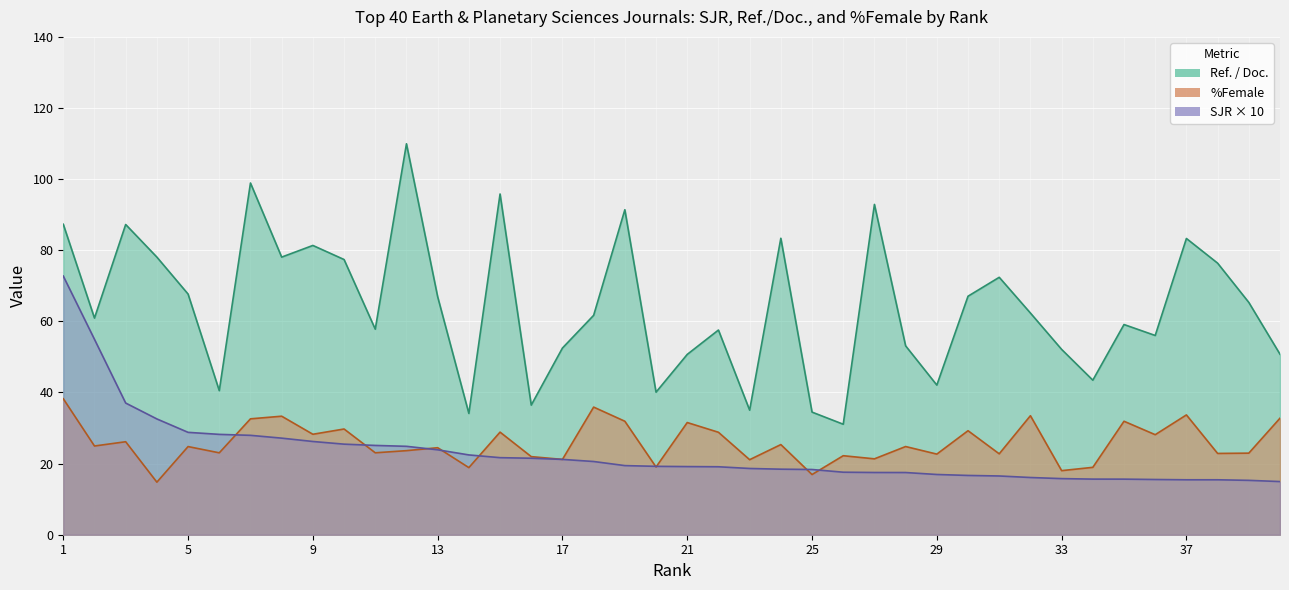

What is the sum of the Ref. / Doc. values at 6 and 27?

133.4